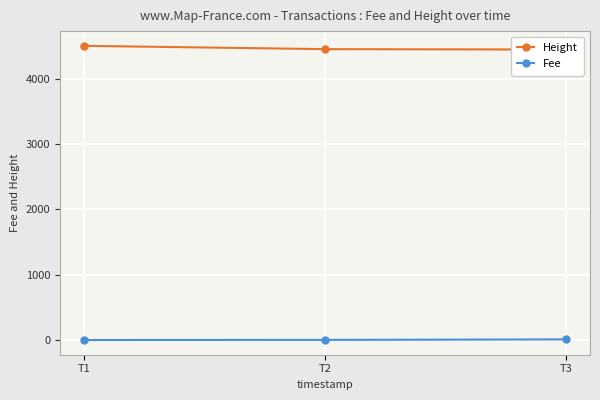

How many values in the Height series are below 4457?

1